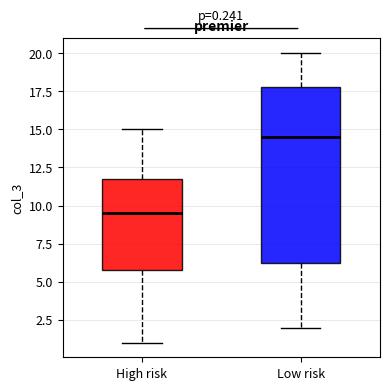

Which box has the highest median line?

Low risk